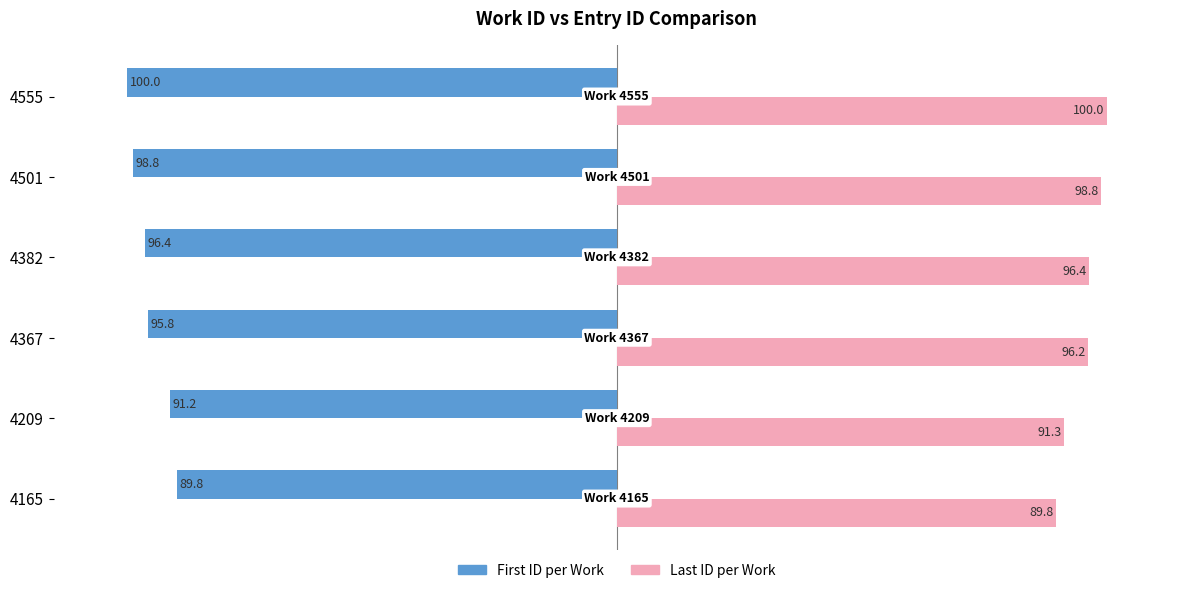

Which category has the lowest value across all series?

4555